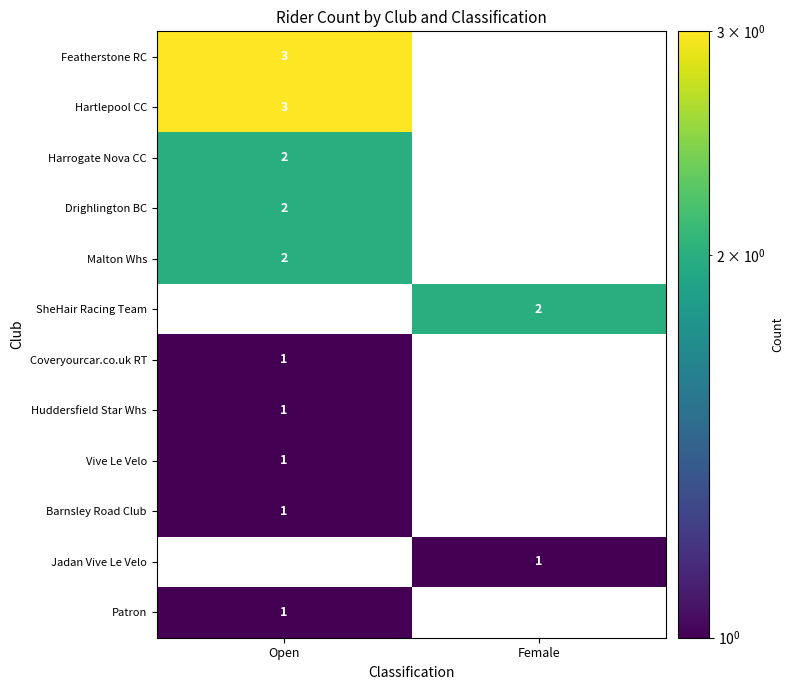

Is the value of Huddersfield Star Whs at Open greater than the value of Malton Whs at Female?

Yes